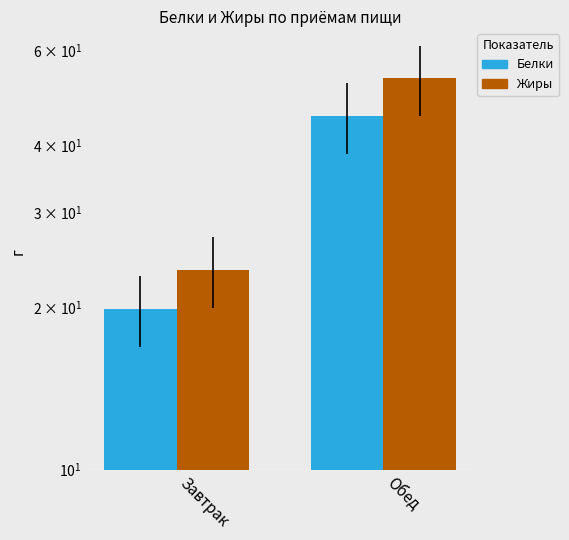

Which label corresponds to the smallest value in the chart?

Завтрак